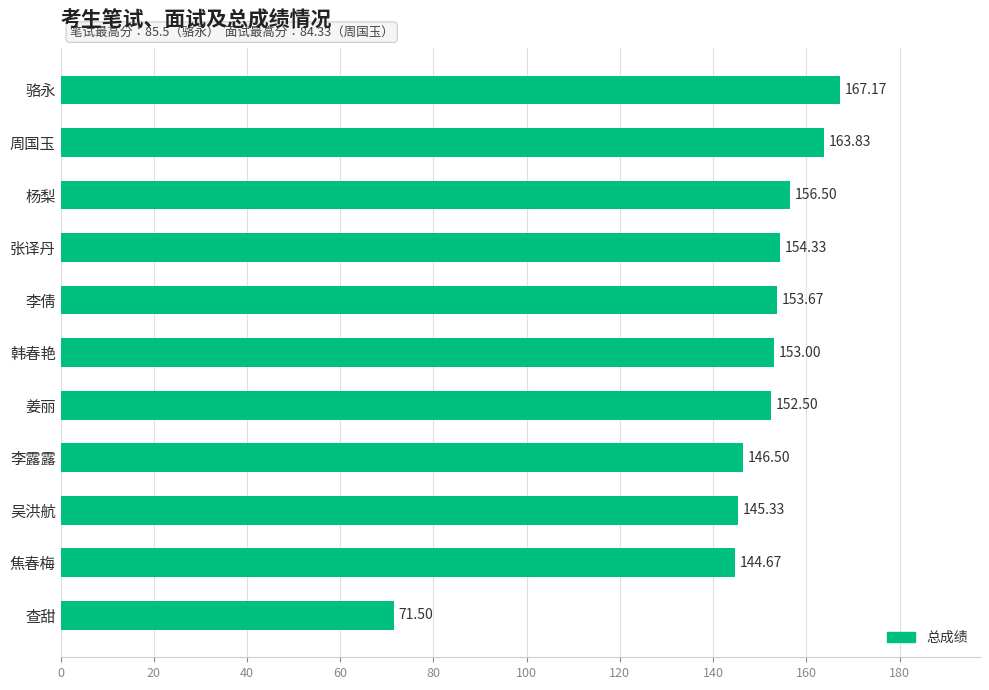

List the labels in order of value, smallest first.

查甜, 焦春梅, 吴洪航, 李露露, 姜丽, 韩春艳, 李倩, 张译丹, 杨梨, 周国玉, 骆永